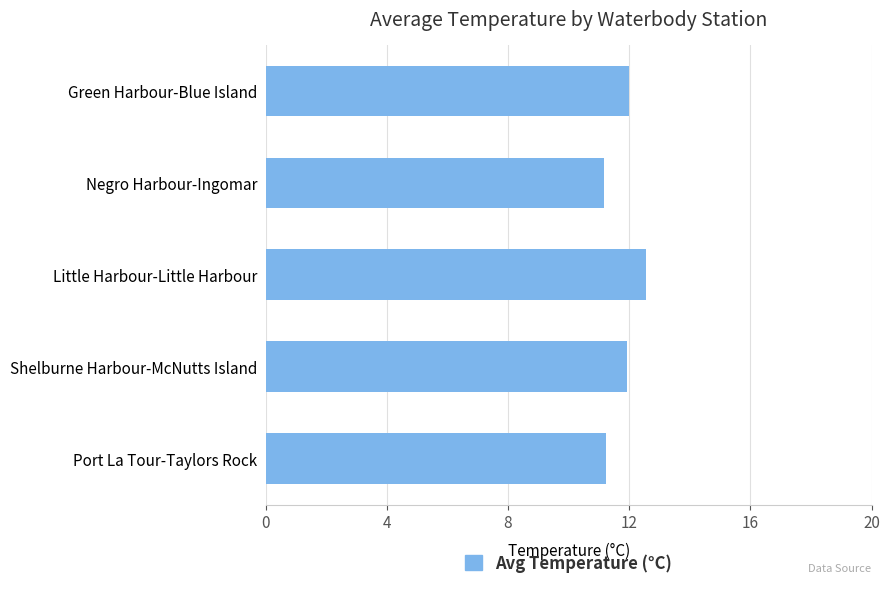

Which category has the highest value across all series?

Little Harbour-Little Harbour